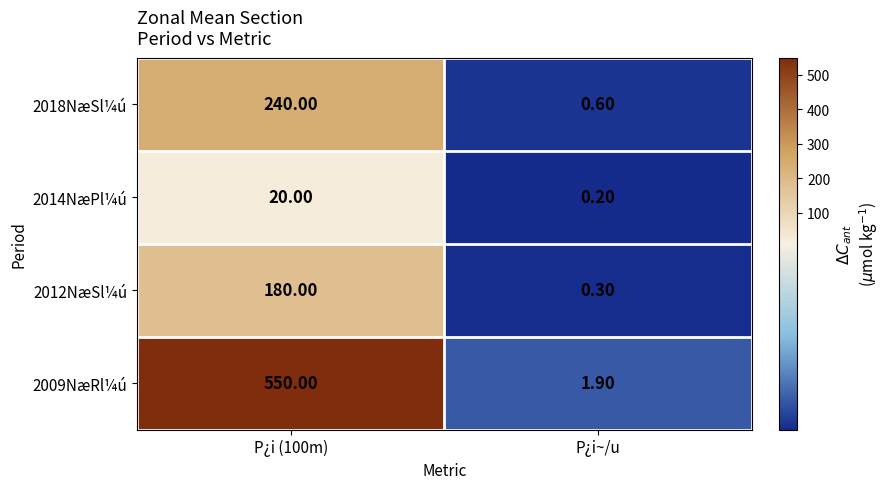

Is the value of 2009NæRl¼ú at P¿i (100m) greater than the value of 2012NæSl¼ú at P¿i (100m)?

Yes